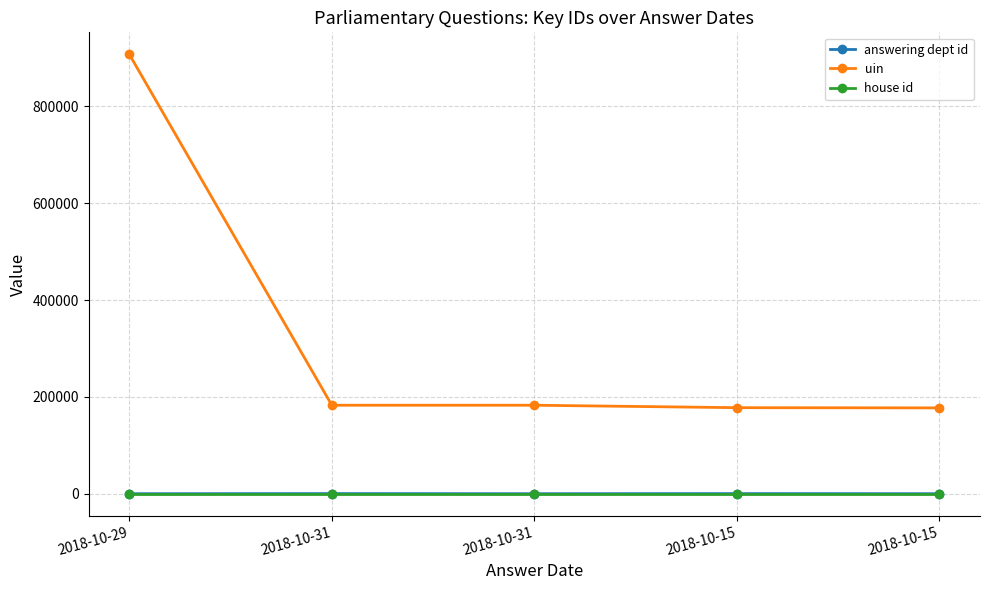

True or false: uin and answering dept id intersect in this chart.

False